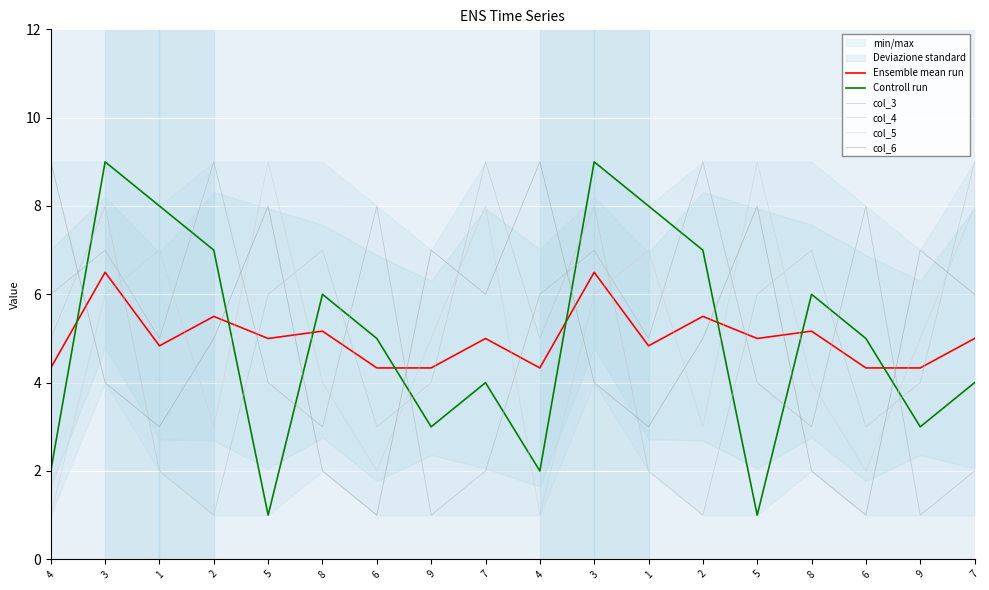

How many series are shown in this chart?

6